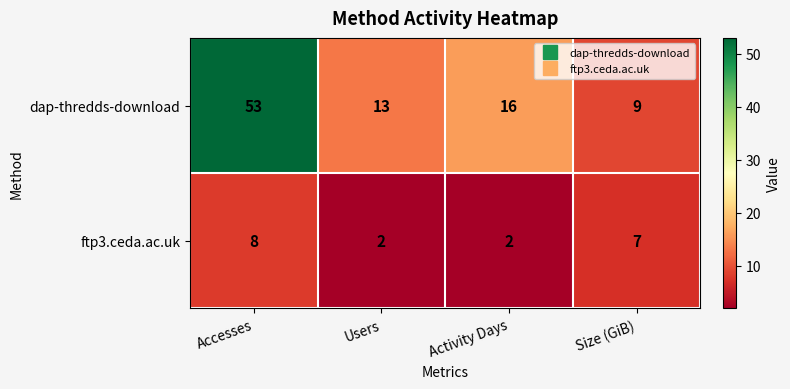

True or false: dap-thredds-download has a value of 13 at Users.

True